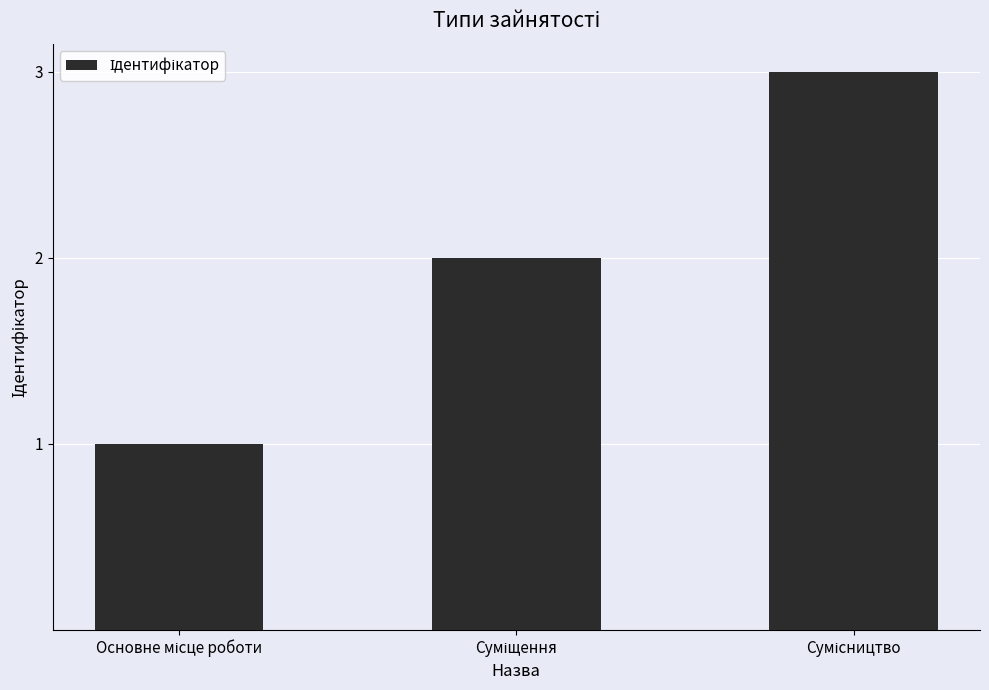

What is the greatest value displayed?

3